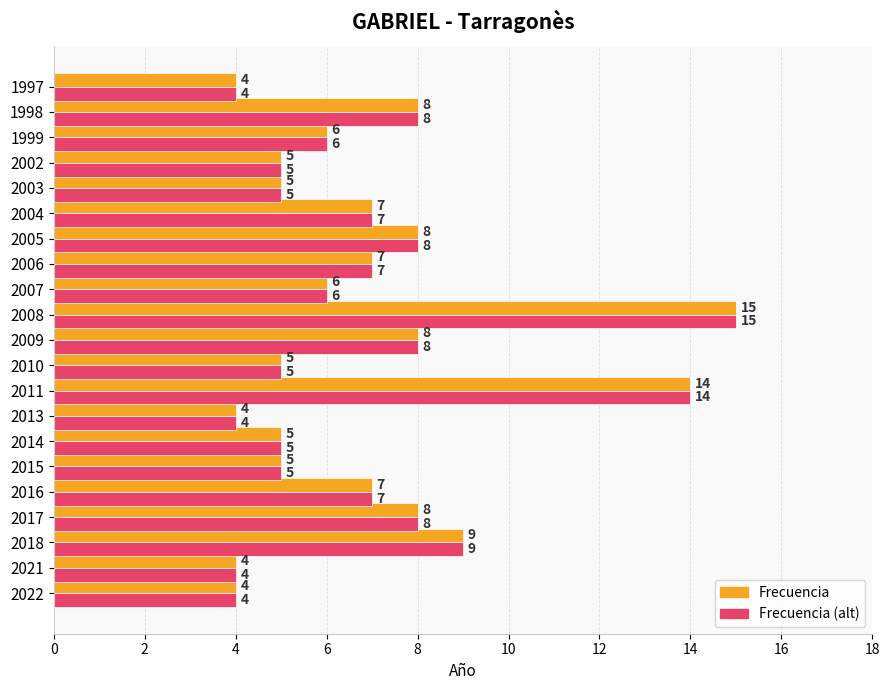

What is the minimum value for Frecuencia?

4